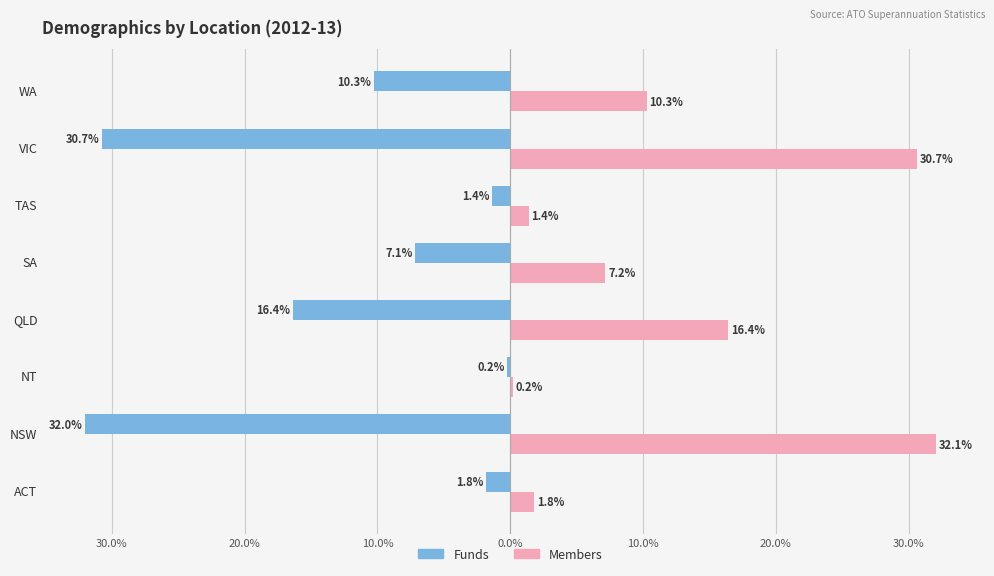

What are all the series names shown in the legend?

Funds, Members